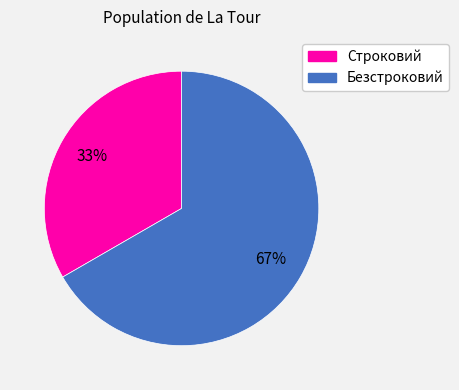

Between Безстроковий and Строковий, which is larger?

Безстроковий